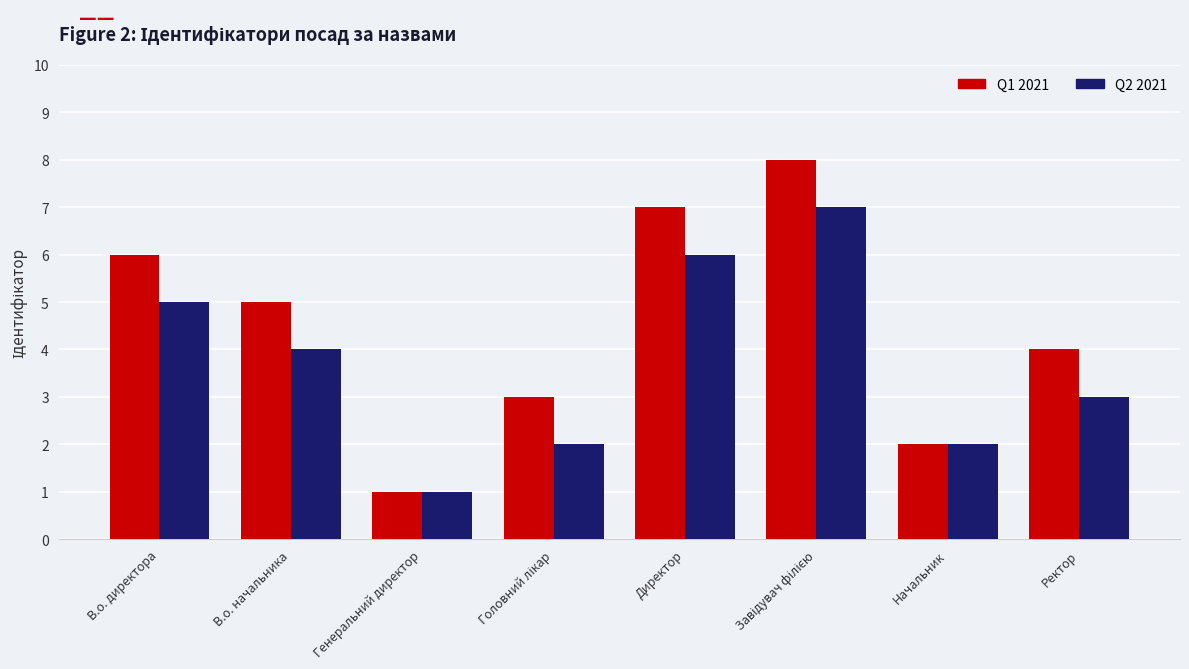

What are all the series names shown in the legend?

Q1 2021, Q2 2021